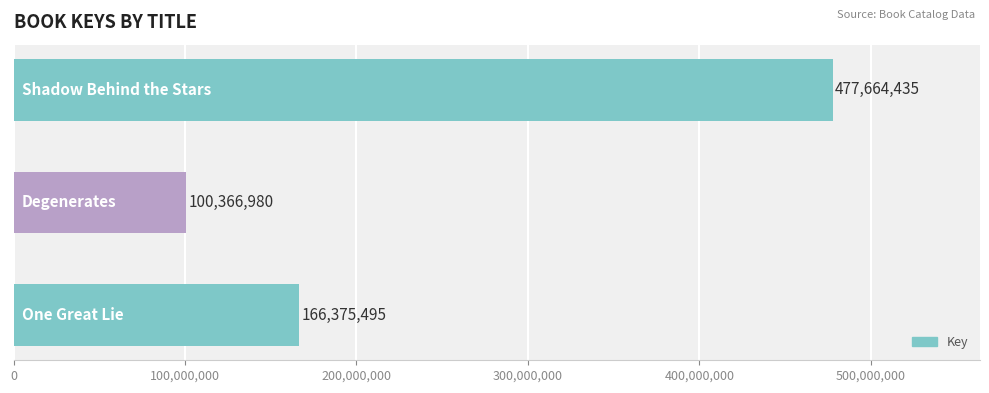

Does the chart contain stacked bars?

No